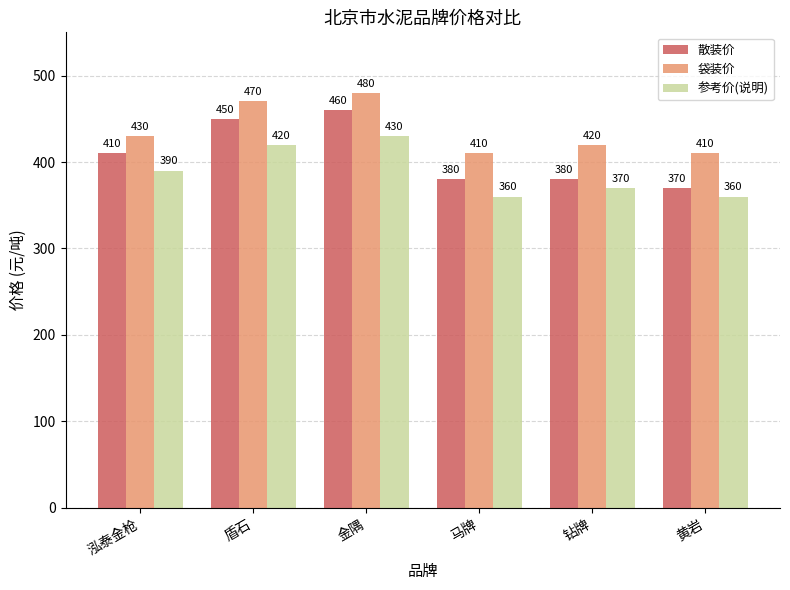

Is the value of 参考价(说明) at 金隅 greater than the value of 袋装价 at 钻牌?

Yes